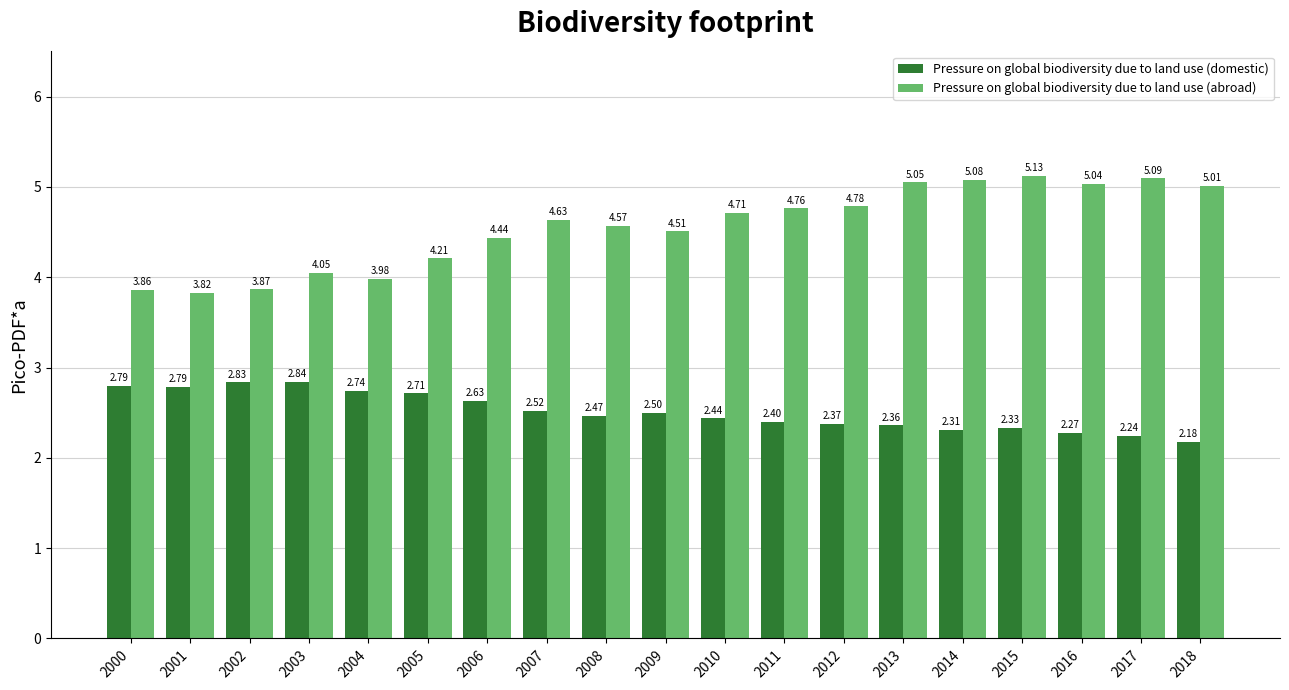

What is the difference between the highest and lowest values at 2000?

1.1